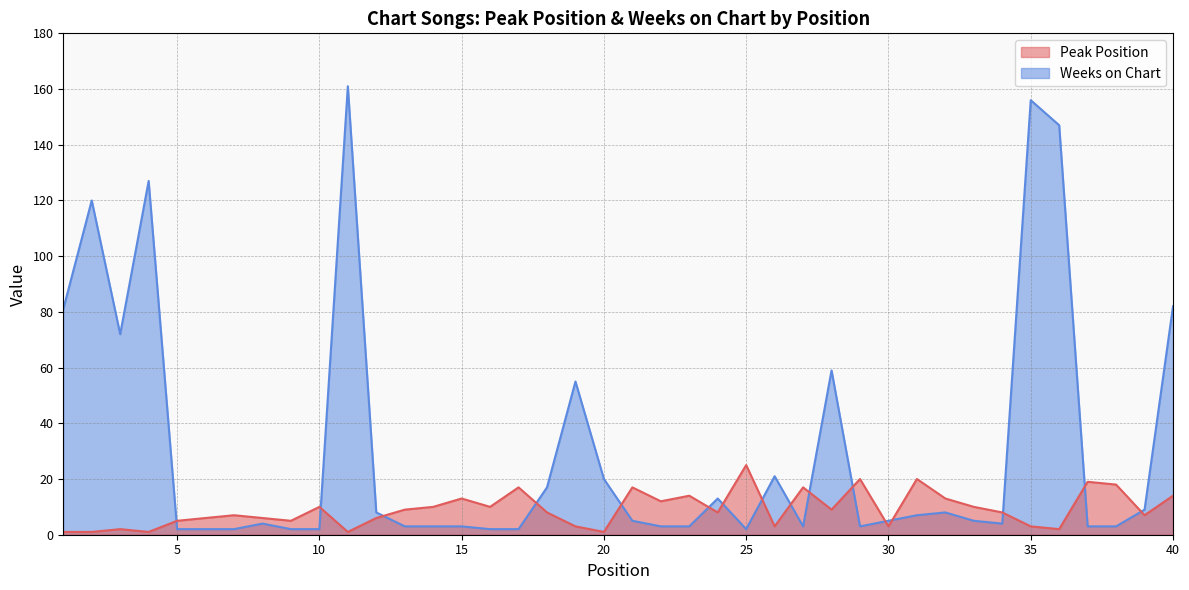

At which label is Weeks on Chart closest to 81?

1